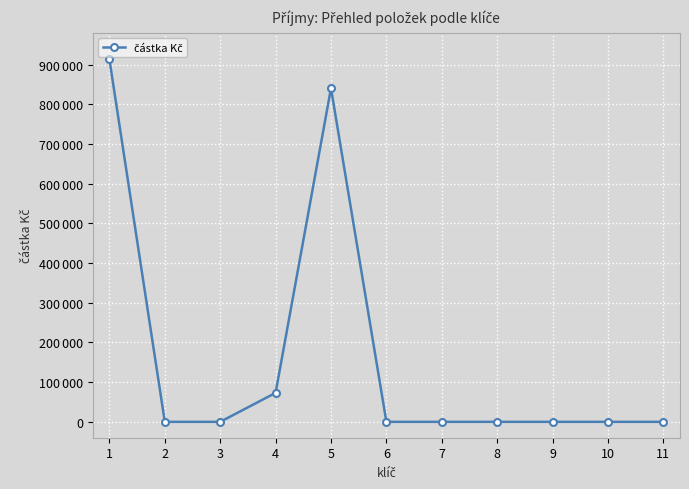

Is this an area chart (filled region under the line)?

No